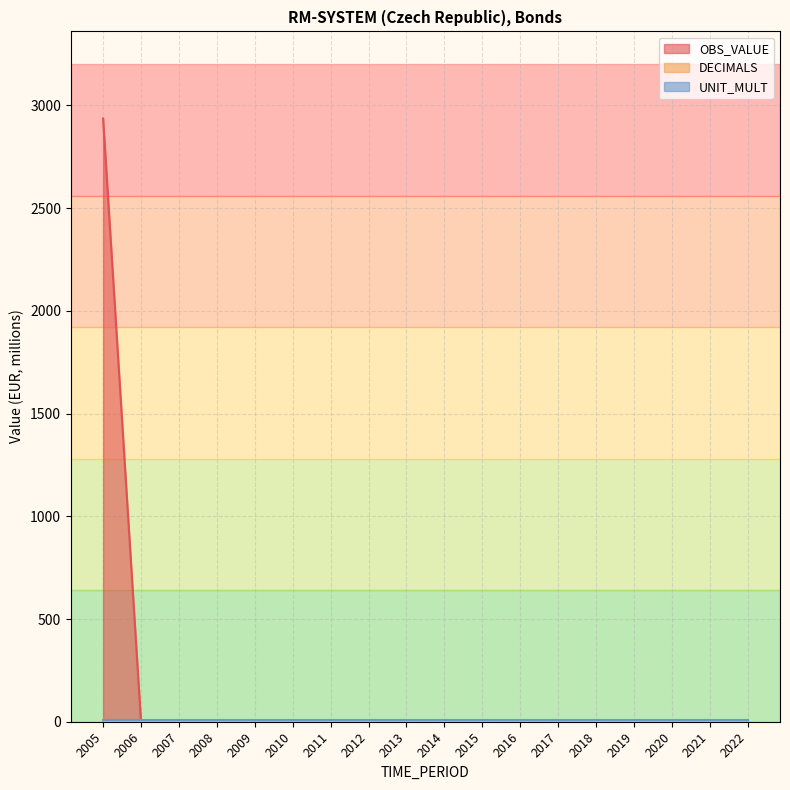

Rank the series at 2019 from lowest to highest value.

OBS_VALUE, DECIMALS, UNIT_MULT